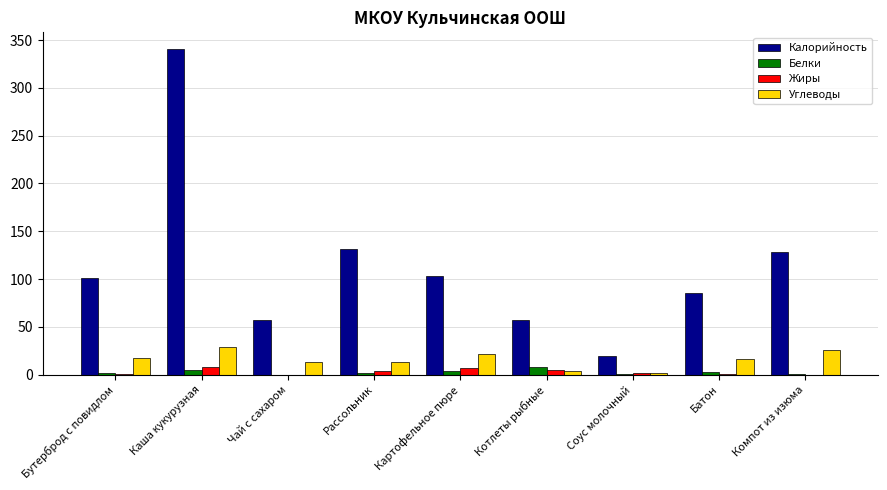

The value of Углеводы at Компот из изюма is 26.1. True or false?

True